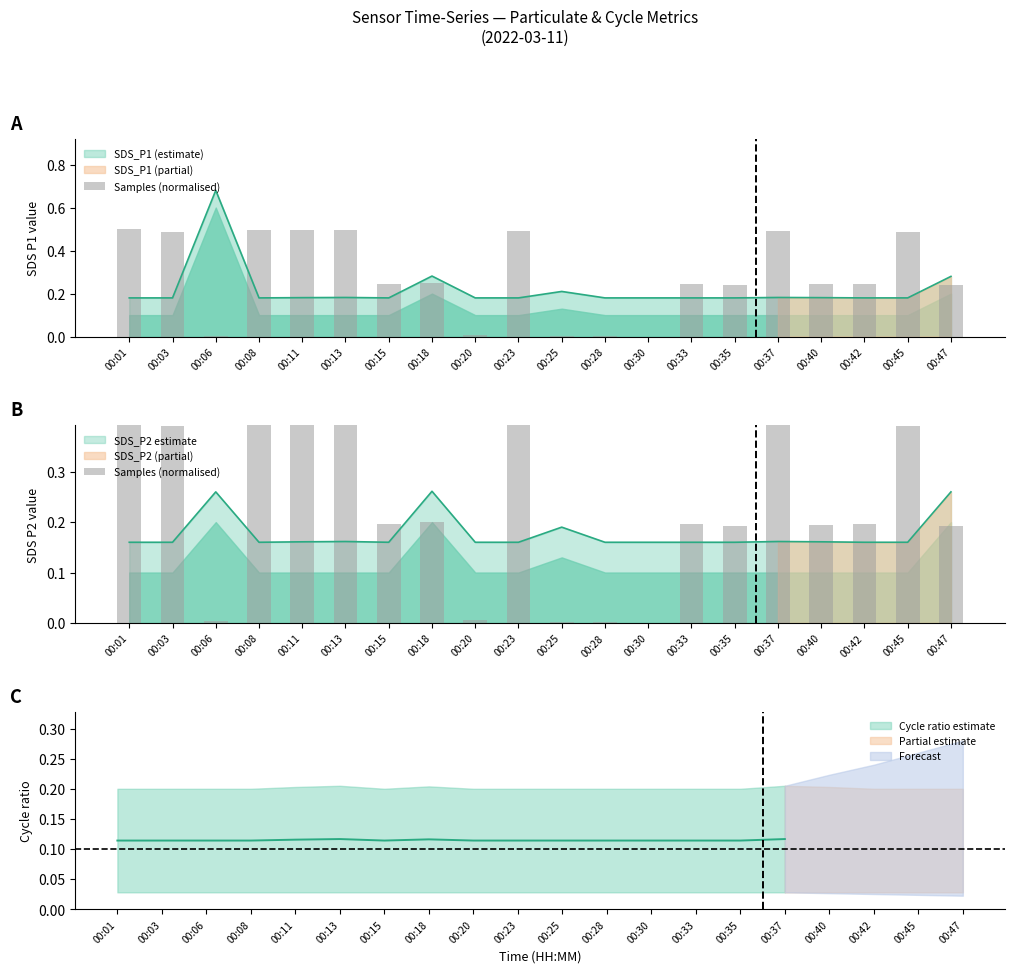

True or false: the data shows 0.0 at 00:20.

True